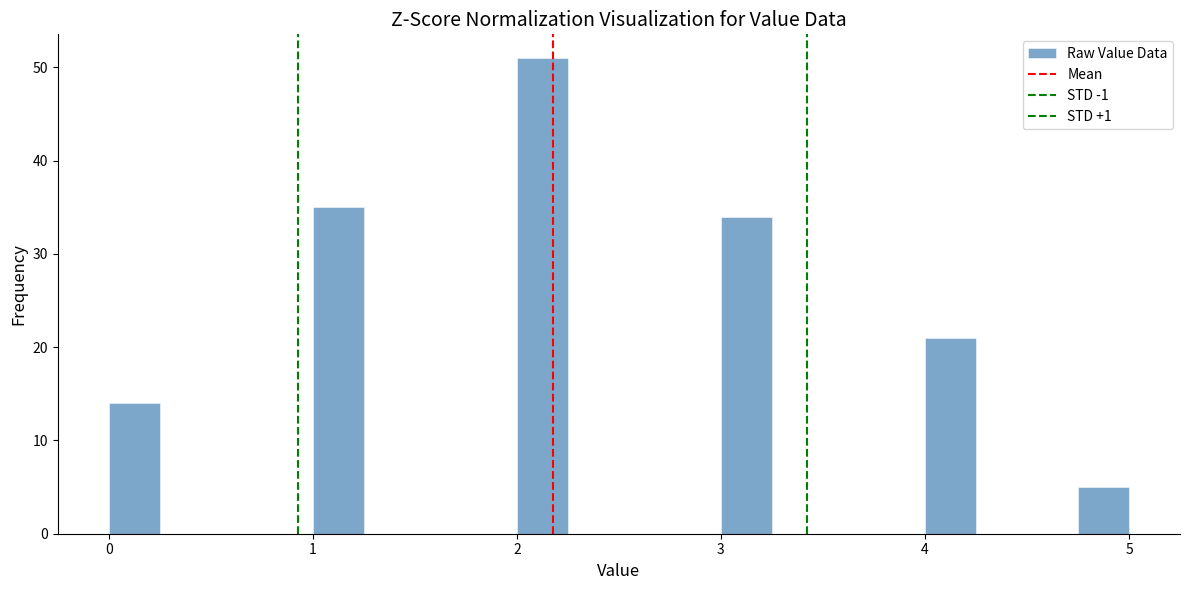

Read against the x-axis, roughly where is the centre of the tallest bar?

2.1